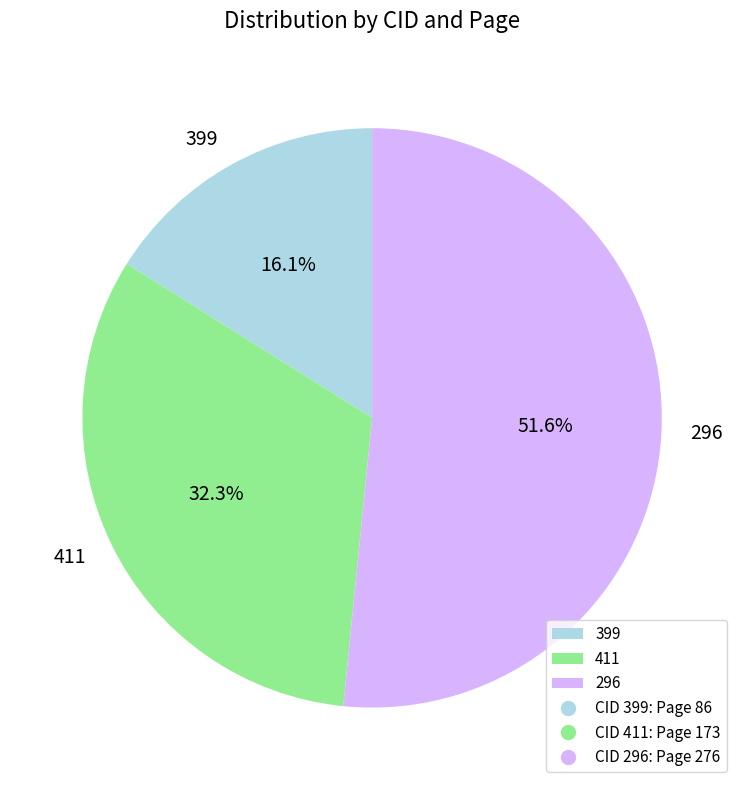

Which has a higher value, 399 or 296?

296